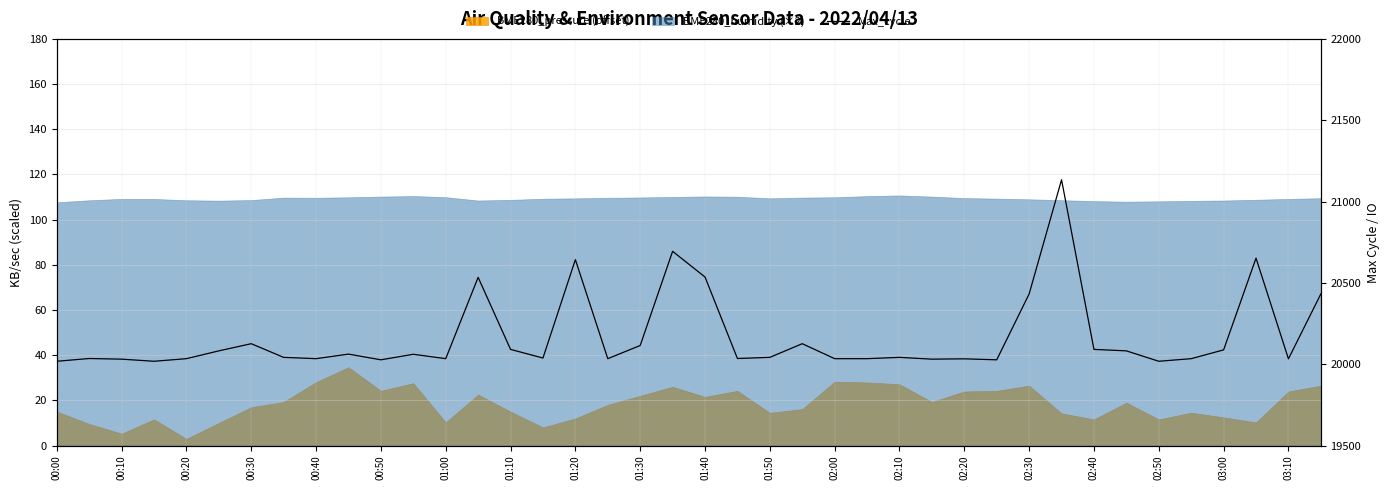

At which category does the data reach its first local peak?

00:10